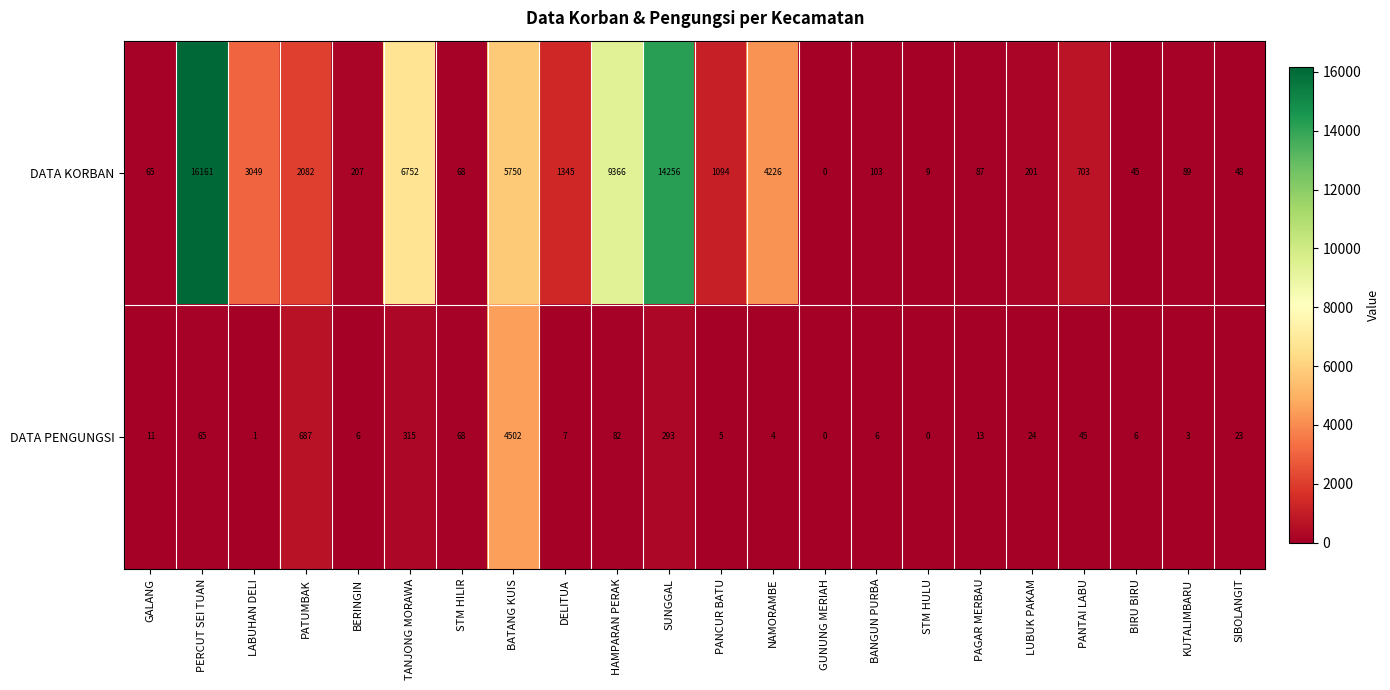

What is the total value across all series at SIBOLANGIT?

71